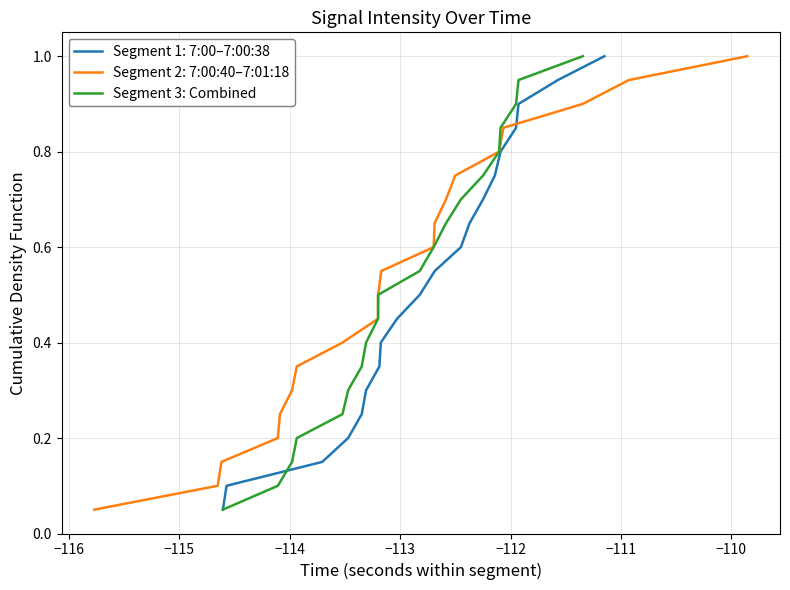

What is the value of the 8th point from the left?

0.4